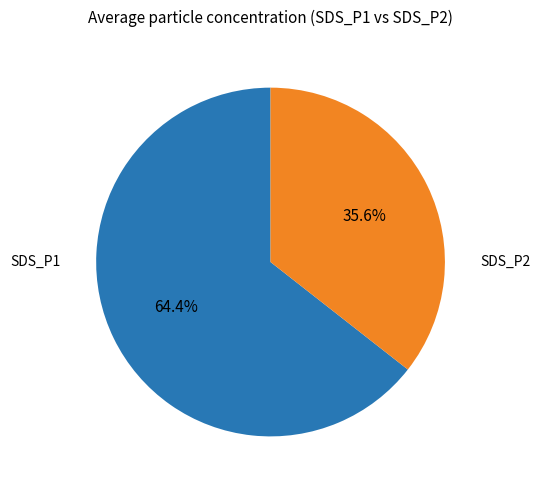

Is there any slice that represents more than half of the pie?

Yes